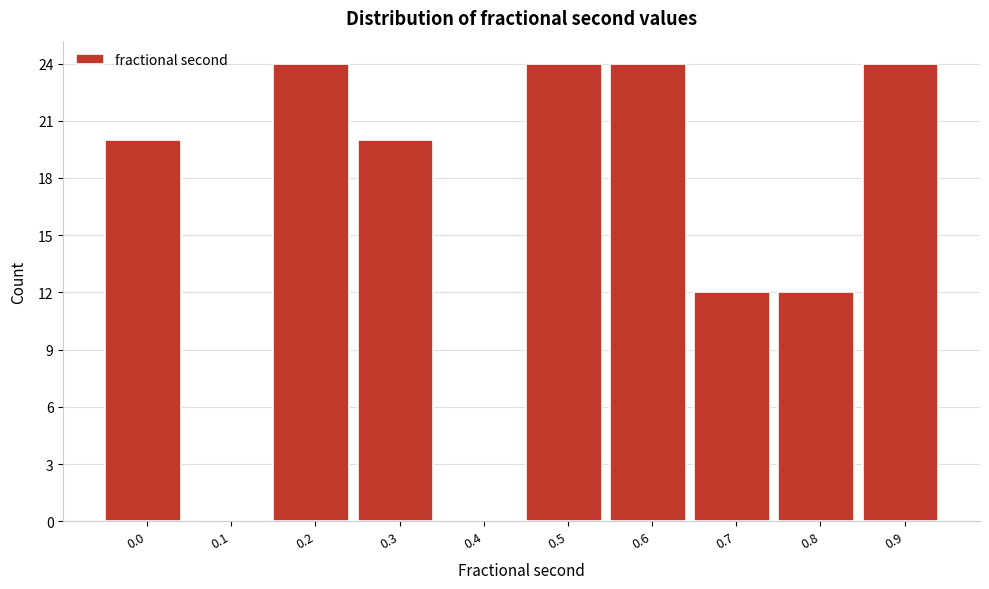

Reading left to right, list all the values displayed in this chart.

0.0=20	0.1=0	0.2=24	0.3=20	0.4=0	0.5=24	0.6=24	0.7=12	0.8=12	0.9=24